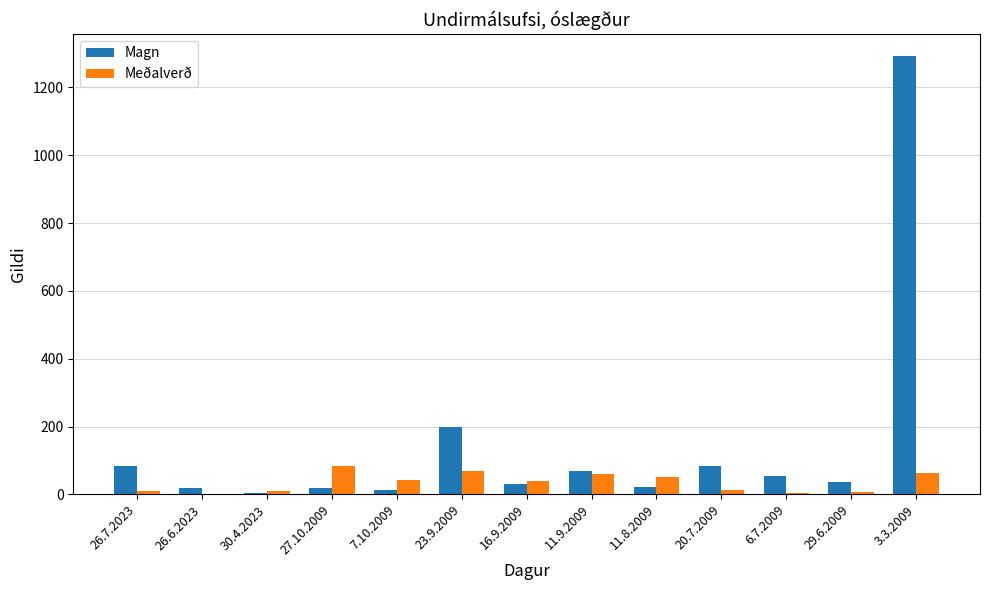

What is the sum of all Magn values?

1928